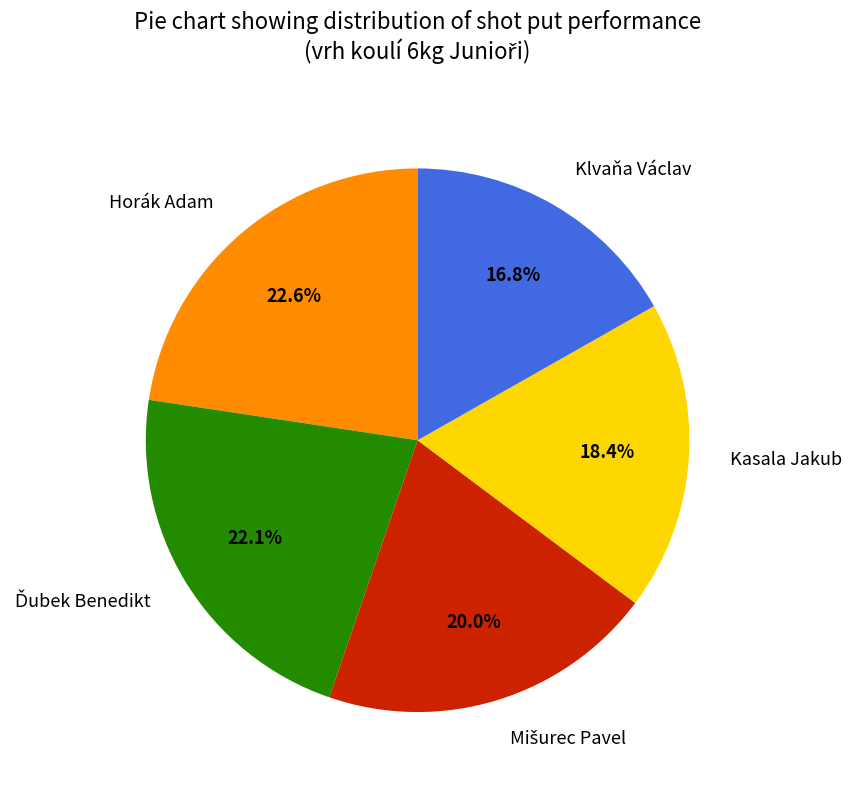

Approximately how many times larger is the value at Horák Adam compared to Kasala Jakub?

1.2